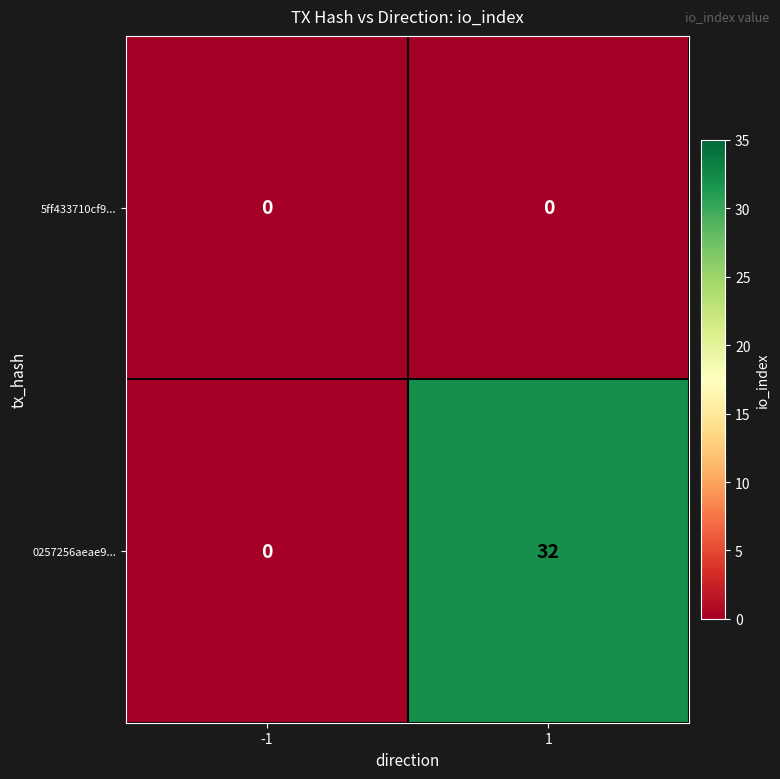

What is the total value across all series at 1?

32